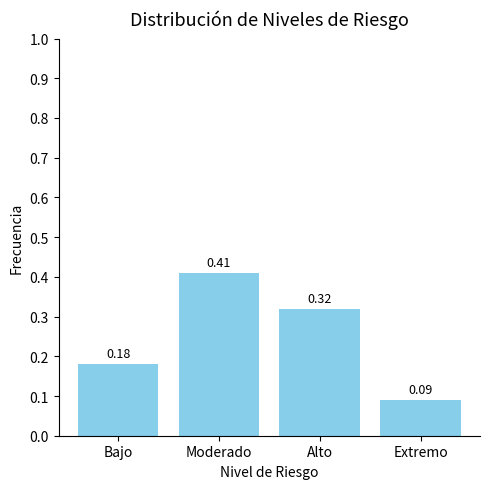

Count the number of categories in the chart.

4